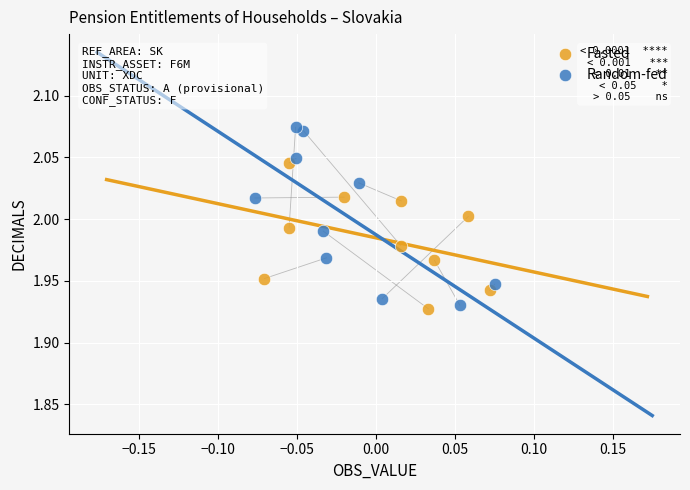

Which series has the largest Y range (max minus min)?

Random-fed